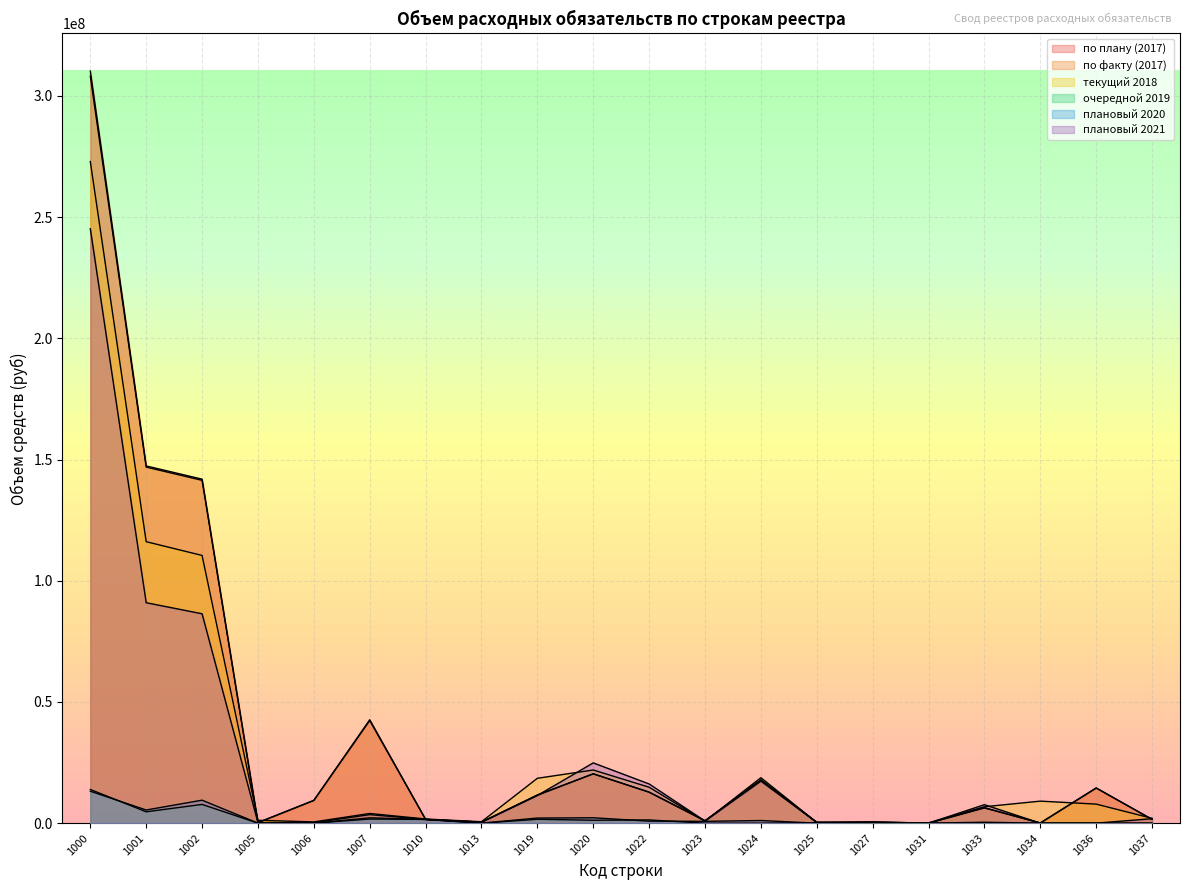

Which series has the largest total across all categories?

по плану (2017)